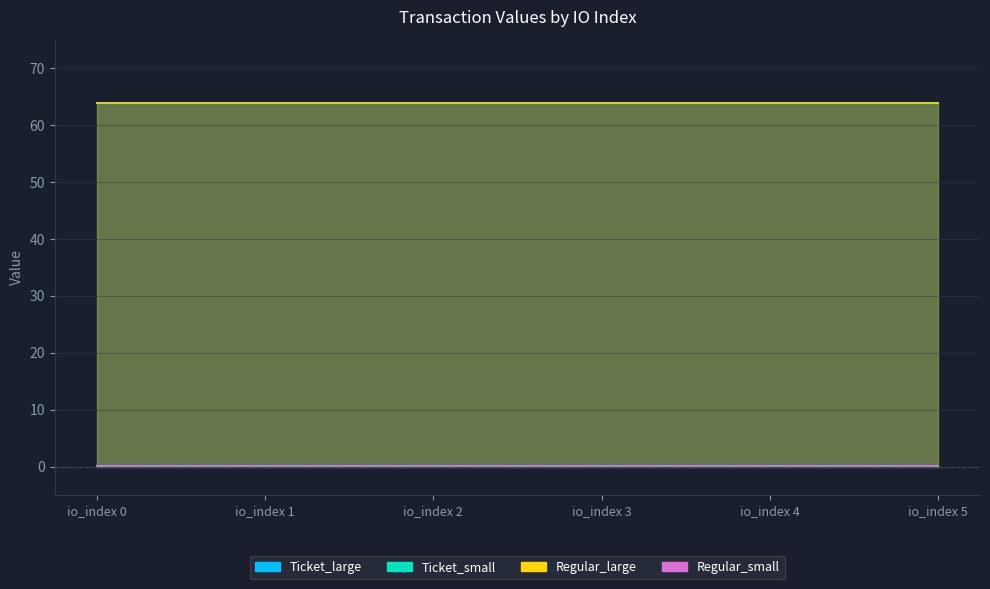

What are all the series names shown in the legend?

Ticket_large, Ticket_small, Regular_large, Regular_small